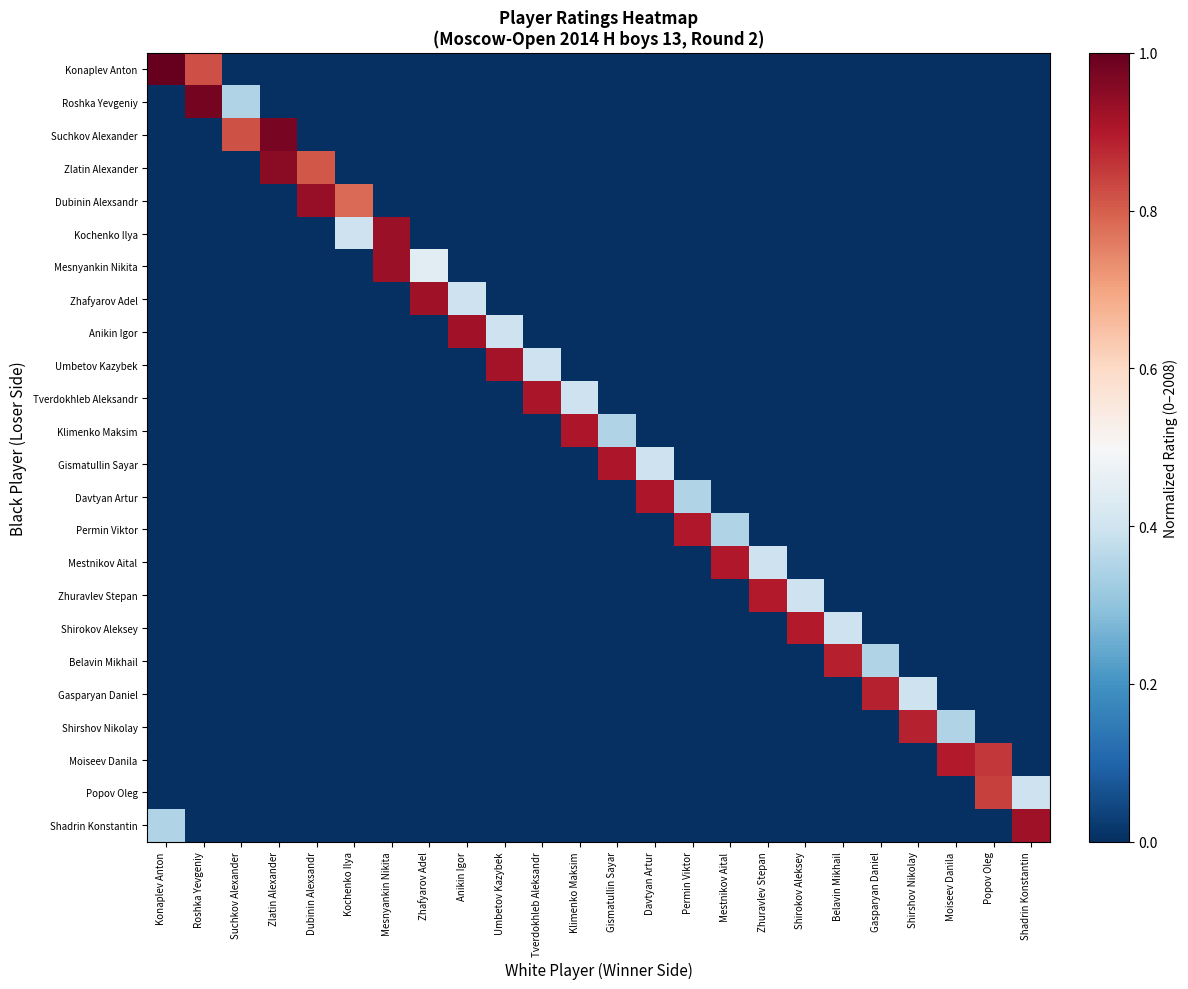

Reading right to left, list all the values displayed in this chart.

Konaplev Anton: Shadrin Konstantin=0.0	Popov Oleg=0.0	Moiseev Danila=0.0	Shirshov Nikolay=0.0	Gasparyan Daniel=0.0	Belavin Mikhail=0.0	Shirokov Aleksey=0.0	Zhuravlev Stepan=0.0	Mestnikov Aital=0.0	Permin Viktor=0.0	Davtyan Artur=0.0	Gismatullin Sayar=0.0	Klimenko Maksim=0.0	Tverdokhleb Aleksandr=0.0	Umbetov Kazybek=0.0	Anikin Igor=0.0	Zhafyarov Adel=0.0	Mesnyankin Nikita=0.0	Kochenko Ilya=0.0	Dubinin Alexsandr=0.0	Zlatin Alexander=0.0	Suchkov Alexander=0.0	Roshka Yevgeniy=0.8	Konaplev Anton=1.0
Roshka Yevgeniy: Shadrin Konstantin=0.0	Popov Oleg=0.0	Moiseev Danila=0.0	Shirshov Nikolay=0.0	Gasparyan Daniel=0.0	Belavin Mikhail=0.0	Shirokov Aleksey=0.0	Zhuravlev Stepan=0.0	Mestnikov Aital=0.0	Permin Viktor=0.0	Davtyan Artur=0.0	Gismatullin Sayar=0.0	Klimenko Maksim=0.0	Tverdokhleb Aleksandr=0.0	Umbetov Kazybek=0.0	Anikin Igor=0.0	Zhafyarov Adel=0.0	Mesnyankin Nikita=0.0	Kochenko Ilya=0.0	Dubinin Alexsandr=0.0	Zlatin Alexander=0.0	Suchkov Alexander=0.3	Roshka Yevgeniy=1.0	Konaplev Anton=0.0
Suchkov Alexander: Shadrin Konstantin=0.0	Popov Oleg=0.0	Moiseev Danila=0.0	Shirshov Nikolay=0.0	Gasparyan Daniel=0.0	Belavin Mikhail=0.0	Shirokov Aleksey=0.0	Zhuravlev Stepan=0.0	Mestnikov Aital=0.0	Permin Viktor=0.0	Davtyan Artur=0.0	Gismatullin Sayar=0.0	Klimenko Maksim=0.0	Tverdokhleb Aleksandr=0.0	Umbetov Kazybek=0.0	Anikin Igor=0.0	Zhafyarov Adel=0.0	Mesnyankin Nikita=0.0	Kochenko Ilya=0.0	Dubinin Alexsandr=0.0	Zlatin Alexander=1.0	Suchkov Alexander=0.8	Roshka Yevgeniy=0.0	Konaplev Anton=0.0
Zlatin Alexander: Shadrin Konstantin=0.0	Popov Oleg=0.0	Moiseev Danila=0.0	Shirshov Nikolay=0.0	Gasparyan Daniel=0.0	Belavin Mikhail=0.0	Shirokov Aleksey=0.0	Zhuravlev Stepan=0.0	Mestnikov Aital=0.0	Permin Viktor=0.0	Davtyan Artur=0.0	Gismatullin Sayar=0.0	Klimenko Maksim=0.0	Tverdokhleb Aleksandr=0.0	Umbetov Kazybek=0.0	Anikin Igor=0.0	Zhafyarov Adel=0.0	Mesnyankin Nikita=0.0	Kochenko Ilya=0.0	Dubinin Alexsandr=0.8	Zlatin Alexander=0.9	Suchkov Alexander=0.0	Roshka Yevgeniy=0.0	Konaplev Anton=0.0
Dubinin Alexsandr: Shadrin Konstantin=0.0	Popov Oleg=0.0	Moiseev Danila=0.0	Shirshov Nikolay=0.0	Gasparyan Daniel=0.0	Belavin Mikhail=0.0	Shirokov Aleksey=0.0	Zhuravlev Stepan=0.0	Mestnikov Aital=0.0	Permin Viktor=0.0	Davtyan Artur=0.0	Gismatullin Sayar=0.0	Klimenko Maksim=0.0	Tverdokhleb Aleksandr=0.0	Umbetov Kazybek=0.0	Anikin Igor=0.0	Zhafyarov Adel=0.0	Mesnyankin Nikita=0.0	Kochenko Ilya=0.8	Dubinin Alexsandr=0.9	Zlatin Alexander=0.0	Suchkov Alexander=0.0	Roshka Yevgeniy=0.0	Konaplev Anton=0.0
Kochenko Ilya: Shadrin Konstantin=0.0	Popov Oleg=0.0	Moiseev Danila=0.0	Shirshov Nikolay=0.0	Gasparyan Daniel=0.0	Belavin Mikhail=0.0	Shirokov Aleksey=0.0	Zhuravlev Stepan=0.0	Mestnikov Aital=0.0	Permin Viktor=0.0	Davtyan Artur=0.0	Gismatullin Sayar=0.0	Klimenko Maksim=0.0	Tverdokhleb Aleksandr=0.0	Umbetov Kazybek=0.0	Anikin Igor=0.0	Zhafyarov Adel=0.0	Mesnyankin Nikita=0.9	Kochenko Ilya=0.4	Dubinin Alexsandr=0.0	Zlatin Alexander=0.0	Suchkov Alexander=0.0	Roshka Yevgeniy=0.0	Konaplev Anton=0.0
Mesnyankin Nikita: Shadrin Konstantin=0.0	Popov Oleg=0.0	Moiseev Danila=0.0	Shirshov Nikolay=0.0	Gasparyan Daniel=0.0	Belavin Mikhail=0.0	Shirokov Aleksey=0.0	Zhuravlev Stepan=0.0	Mestnikov Aital=0.0	Permin Viktor=0.0	Davtyan Artur=0.0	Gismatullin Sayar=0.0	Klimenko Maksim=0.0	Tverdokhleb Aleksandr=0.0	Umbetov Kazybek=0.0	Anikin Igor=0.0	Zhafyarov Adel=0.4	Mesnyankin Nikita=0.9	Kochenko Ilya=0.0	Dubinin Alexsandr=0.0	Zlatin Alexander=0.0	Suchkov Alexander=0.0	Roshka Yevgeniy=0.0	Konaplev Anton=0.0
Zhafyarov Adel: Shadrin Konstantin=0.0	Popov Oleg=0.0	Moiseev Danila=0.0	Shirshov Nikolay=0.0	Gasparyan Daniel=0.0	Belavin Mikhail=0.0	Shirokov Aleksey=0.0	Zhuravlev Stepan=0.0	Mestnikov Aital=0.0	Permin Viktor=0.0	Davtyan Artur=0.0	Gismatullin Sayar=0.0	Klimenko Maksim=0.0	Tverdokhleb Aleksandr=0.0	Umbetov Kazybek=0.0	Anikin Igor=0.4	Zhafyarov Adel=0.9	Mesnyankin Nikita=0.0	Kochenko Ilya=0.0	Dubinin Alexsandr=0.0	Zlatin Alexander=0.0	Suchkov Alexander=0.0	Roshka Yevgeniy=0.0	Konaplev Anton=0.0
Anikin Igor: Shadrin Konstantin=0.0	Popov Oleg=0.0	Moiseev Danila=0.0	Shirshov Nikolay=0.0	Gasparyan Daniel=0.0	Belavin Mikhail=0.0	Shirokov Aleksey=0.0	Zhuravlev Stepan=0.0	Mestnikov Aital=0.0	Permin Viktor=0.0	Davtyan Artur=0.0	Gismatullin Sayar=0.0	Klimenko Maksim=0.0	Tverdokhleb Aleksandr=0.0	Umbetov Kazybek=0.4	Anikin Igor=0.9	Zhafyarov Adel=0.0	Mesnyankin Nikita=0.0	Kochenko Ilya=0.0	Dubinin Alexsandr=0.0	Zlatin Alexander=0.0	Suchkov Alexander=0.0	Roshka Yevgeniy=0.0	Konaplev Anton=0.0
Umbetov Kazybek: Shadrin Konstantin=0.0	Popov Oleg=0.0	Moiseev Danila=0.0	Shirshov Nikolay=0.0	Gasparyan Daniel=0.0	Belavin Mikhail=0.0	Shirokov Aleksey=0.0	Zhuravlev Stepan=0.0	Mestnikov Aital=0.0	Permin Viktor=0.0	Davtyan Artur=0.0	Gismatullin Sayar=0.0	Klimenko Maksim=0.0	Tverdokhleb Aleksandr=0.4	Umbetov Kazybek=0.9	Anikin Igor=0.0	Zhafyarov Adel=0.0	Mesnyankin Nikita=0.0	Kochenko Ilya=0.0	Dubinin Alexsandr=0.0	Zlatin Alexander=0.0	Suchkov Alexander=0.0	Roshka Yevgeniy=0.0	Konaplev Anton=0.0
Tverdokhleb Aleksandr: Shadrin Konstantin=0.0	Popov Oleg=0.0	Moiseev Danila=0.0	Shirshov Nikolay=0.0	Gasparyan Daniel=0.0	Belavin Mikhail=0.0	Shirokov Aleksey=0.0	Zhuravlev Stepan=0.0	Mestnikov Aital=0.0	Permin Viktor=0.0	Davtyan Artur=0.0	Gismatullin Sayar=0.0	Klimenko Maksim=0.4	Tverdokhleb Aleksandr=0.9	Umbetov Kazybek=0.0	Anikin Igor=0.0	Zhafyarov Adel=0.0	Mesnyankin Nikita=0.0	Kochenko Ilya=0.0	Dubinin Alexsandr=0.0	Zlatin Alexander=0.0	Suchkov Alexander=0.0	Roshka Yevgeniy=0.0	Konaplev Anton=0.0
Klimenko Maksim: Shadrin Konstantin=0.0	Popov Oleg=0.0	Moiseev Danila=0.0	Shirshov Nikolay=0.0	Gasparyan Daniel=0.0	Belavin Mikhail=0.0	Shirokov Aleksey=0.0	Zhuravlev Stepan=0.0	Mestnikov Aital=0.0	Permin Viktor=0.0	Davtyan Artur=0.0	Gismatullin Sayar=0.3	Klimenko Maksim=0.9	Tverdokhleb Aleksandr=0.0	Umbetov Kazybek=0.0	Anikin Igor=0.0	Zhafyarov Adel=0.0	Mesnyankin Nikita=0.0	Kochenko Ilya=0.0	Dubinin Alexsandr=0.0	Zlatin Alexander=0.0	Suchkov Alexander=0.0	Roshka Yevgeniy=0.0	Konaplev Anton=0.0
Gismatullin Sayar: Shadrin Konstantin=0.0	Popov Oleg=0.0	Moiseev Danila=0.0	Shirshov Nikolay=0.0	Gasparyan Daniel=0.0	Belavin Mikhail=0.0	Shirokov Aleksey=0.0	Zhuravlev Stepan=0.0	Mestnikov Aital=0.0	Permin Viktor=0.0	Davtyan Artur=0.4	Gismatullin Sayar=0.9	Klimenko Maksim=0.0	Tverdokhleb Aleksandr=0.0	Umbetov Kazybek=0.0	Anikin Igor=0.0	Zhafyarov Adel=0.0	Mesnyankin Nikita=0.0	Kochenko Ilya=0.0	Dubinin Alexsandr=0.0	Zlatin Alexander=0.0	Suchkov Alexander=0.0	Roshka Yevgeniy=0.0	Konaplev Anton=0.0
Davtyan Artur: Shadrin Konstantin=0.0	Popov Oleg=0.0	Moiseev Danila=0.0	Shirshov Nikolay=0.0	Gasparyan Daniel=0.0	Belavin Mikhail=0.0	Shirokov Aleksey=0.0	Zhuravlev Stepan=0.0	Mestnikov Aital=0.0	Permin Viktor=0.3	Davtyan Artur=0.9	Gismatullin Sayar=0.0	Klimenko Maksim=0.0	Tverdokhleb Aleksandr=0.0	Umbetov Kazybek=0.0	Anikin Igor=0.0	Zhafyarov Adel=0.0	Mesnyankin Nikita=0.0	Kochenko Ilya=0.0	Dubinin Alexsandr=0.0	Zlatin Alexander=0.0	Suchkov Alexander=0.0	Roshka Yevgeniy=0.0	Konaplev Anton=0.0
Permin Viktor: Shadrin Konstantin=0.0	Popov Oleg=0.0	Moiseev Danila=0.0	Shirshov Nikolay=0.0	Gasparyan Daniel=0.0	Belavin Mikhail=0.0	Shirokov Aleksey=0.0	Zhuravlev Stepan=0.0	Mestnikov Aital=0.3	Permin Viktor=0.9	Davtyan Artur=0.0	Gismatullin Sayar=0.0	Klimenko Maksim=0.0	Tverdokhleb Aleksandr=0.0	Umbetov Kazybek=0.0	Anikin Igor=0.0	Zhafyarov Adel=0.0	Mesnyankin Nikita=0.0	Kochenko Ilya=0.0	Dubinin Alexsandr=0.0	Zlatin Alexander=0.0	Suchkov Alexander=0.0	Roshka Yevgeniy=0.0	Konaplev Anton=0.0
Mestnikov Aital: Shadrin Konstantin=0.0	Popov Oleg=0.0	Moiseev Danila=0.0	Shirshov Nikolay=0.0	Gasparyan Daniel=0.0	Belavin Mikhail=0.0	Shirokov Aleksey=0.0	Zhuravlev Stepan=0.4	Mestnikov Aital=0.9	Permin Viktor=0.0	Davtyan Artur=0.0	Gismatullin Sayar=0.0	Klimenko Maksim=0.0	Tverdokhleb Aleksandr=0.0	Umbetov Kazybek=0.0	Anikin Igor=0.0	Zhafyarov Adel=0.0	Mesnyankin Nikita=0.0	Kochenko Ilya=0.0	Dubinin Alexsandr=0.0	Zlatin Alexander=0.0	Suchkov Alexander=0.0	Roshka Yevgeniy=0.0	Konaplev Anton=0.0
Zhuravlev Stepan: Shadrin Konstantin=0.0	Popov Oleg=0.0	Moiseev Danila=0.0	Shirshov Nikolay=0.0	Gasparyan Daniel=0.0	Belavin Mikhail=0.0	Shirokov Aleksey=0.4	Zhuravlev Stepan=0.9	Mestnikov Aital=0.0	Permin Viktor=0.0	Davtyan Artur=0.0	Gismatullin Sayar=0.0	Klimenko Maksim=0.0	Tverdokhleb Aleksandr=0.0	Umbetov Kazybek=0.0	Anikin Igor=0.0	Zhafyarov Adel=0.0	Mesnyankin Nikita=0.0	Kochenko Ilya=0.0	Dubinin Alexsandr=0.0	Zlatin Alexander=0.0	Suchkov Alexander=0.0	Roshka Yevgeniy=0.0	Konaplev Anton=0.0
Shirokov Aleksey: Shadrin Konstantin=0.0	Popov Oleg=0.0	Moiseev Danila=0.0	Shirshov Nikolay=0.0	Gasparyan Daniel=0.0	Belavin Mikhail=0.4	Shirokov Aleksey=0.9	Zhuravlev Stepan=0.0	Mestnikov Aital=0.0	Permin Viktor=0.0	Davtyan Artur=0.0	Gismatullin Sayar=0.0	Klimenko Maksim=0.0	Tverdokhleb Aleksandr=0.0	Umbetov Kazybek=0.0	Anikin Igor=0.0	Zhafyarov Adel=0.0	Mesnyankin Nikita=0.0	Kochenko Ilya=0.0	Dubinin Alexsandr=0.0	Zlatin Alexander=0.0	Suchkov Alexander=0.0	Roshka Yevgeniy=0.0	Konaplev Anton=0.0
Belavin Mikhail: Shadrin Konstantin=0.0	Popov Oleg=0.0	Moiseev Danila=0.0	Shirshov Nikolay=0.0	Gasparyan Daniel=0.3	Belavin Mikhail=0.9	Shirokov Aleksey=0.0	Zhuravlev Stepan=0.0	Mestnikov Aital=0.0	Permin Viktor=0.0	Davtyan Artur=0.0	Gismatullin Sayar=0.0	Klimenko Maksim=0.0	Tverdokhleb Aleksandr=0.0	Umbetov Kazybek=0.0	Anikin Igor=0.0	Zhafyarov Adel=0.0	Mesnyankin Nikita=0.0	Kochenko Ilya=0.0	Dubinin Alexsandr=0.0	Zlatin Alexander=0.0	Suchkov Alexander=0.0	Roshka Yevgeniy=0.0	Konaplev Anton=0.0
Gasparyan Daniel: Shadrin Konstantin=0.0	Popov Oleg=0.0	Moiseev Danila=0.0	Shirshov Nikolay=0.4	Gasparyan Daniel=0.9	Belavin Mikhail=0.0	Shirokov Aleksey=0.0	Zhuravlev Stepan=0.0	Mestnikov Aital=0.0	Permin Viktor=0.0	Davtyan Artur=0.0	Gismatullin Sayar=0.0	Klimenko Maksim=0.0	Tverdokhleb Aleksandr=0.0	Umbetov Kazybek=0.0	Anikin Igor=0.0	Zhafyarov Adel=0.0	Mesnyankin Nikita=0.0	Kochenko Ilya=0.0	Dubinin Alexsandr=0.0	Zlatin Alexander=0.0	Suchkov Alexander=0.0	Roshka Yevgeniy=0.0	Konaplev Anton=0.0
Shirshov Nikolay: Shadrin Konstantin=0.0	Popov Oleg=0.0	Moiseev Danila=0.3	Shirshov Nikolay=0.9	Gasparyan Daniel=0.0	Belavin Mikhail=0.0	Shirokov Aleksey=0.0	Zhuravlev Stepan=0.0	Mestnikov Aital=0.0	Permin Viktor=0.0	Davtyan Artur=0.0	Gismatullin Sayar=0.0	Klimenko Maksim=0.0	Tverdokhleb Aleksandr=0.0	Umbetov Kazybek=0.0	Anikin Igor=0.0	Zhafyarov Adel=0.0	Mesnyankin Nikita=0.0	Kochenko Ilya=0.0	Dubinin Alexsandr=0.0	Zlatin Alexander=0.0	Suchkov Alexander=0.0	Roshka Yevgeniy=0.0	Konaplev Anton=0.0
Moiseev Danila: Shadrin Konstantin=0.0	Popov Oleg=0.9	Moiseev Danila=0.9	Shirshov Nikolay=0.0	Gasparyan Daniel=0.0	Belavin Mikhail=0.0	Shirokov Aleksey=0.0	Zhuravlev Stepan=0.0	Mestnikov Aital=0.0	Permin Viktor=0.0	Davtyan Artur=0.0	Gismatullin Sayar=0.0	Klimenko Maksim=0.0	Tverdokhleb Aleksandr=0.0	Umbetov Kazybek=0.0	Anikin Igor=0.0	Zhafyarov Adel=0.0	Mesnyankin Nikita=0.0	Kochenko Ilya=0.0	Dubinin Alexsandr=0.0	Zlatin Alexander=0.0	Suchkov Alexander=0.0	Roshka Yevgeniy=0.0	Konaplev Anton=0.0
Popov Oleg: Shadrin Konstantin=0.4	Popov Oleg=0.8	Moiseev Danila=0.0	Shirshov Nikolay=0.0	Gasparyan Daniel=0.0	Belavin Mikhail=0.0	Shirokov Aleksey=0.0	Zhuravlev Stepan=0.0	Mestnikov Aital=0.0	Permin Viktor=0.0	Davtyan Artur=0.0	Gismatullin Sayar=0.0	Klimenko Maksim=0.0	Tverdokhleb Aleksandr=0.0	Umbetov Kazybek=0.0	Anikin Igor=0.0	Zhafyarov Adel=0.0	Mesnyankin Nikita=0.0	Kochenko Ilya=0.0	Dubinin Alexsandr=0.0	Zlatin Alexander=0.0	Suchkov Alexander=0.0	Roshka Yevgeniy=0.0	Konaplev Anton=0.0
Shadrin Konstantin: Shadrin Konstantin=0.9	Popov Oleg=0.0	Moiseev Danila=0.0	Shirshov Nikolay=0.0	Gasparyan Daniel=0.0	Belavin Mikhail=0.0	Shirokov Aleksey=0.0	Zhuravlev Stepan=0.0	Mestnikov Aital=0.0	Permin Viktor=0.0	Davtyan Artur=0.0	Gismatullin Sayar=0.0	Klimenko Maksim=0.0	Tverdokhleb Aleksandr=0.0	Umbetov Kazybek=0.0	Anikin Igor=0.0	Zhafyarov Adel=0.0	Mesnyankin Nikita=0.0	Kochenko Ilya=0.0	Dubinin Alexsandr=0.0	Zlatin Alexander=0.0	Suchkov Alexander=0.0	Roshka Yevgeniy=0.0	Konaplev Anton=0.3